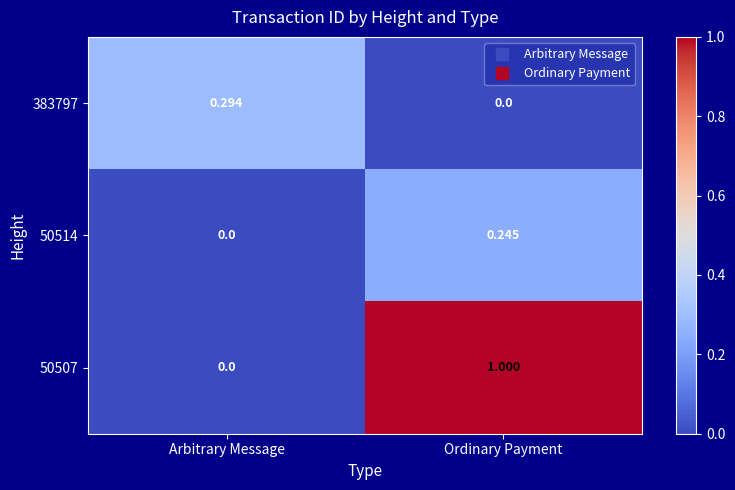

Which series has the largest total across all categories?

50507